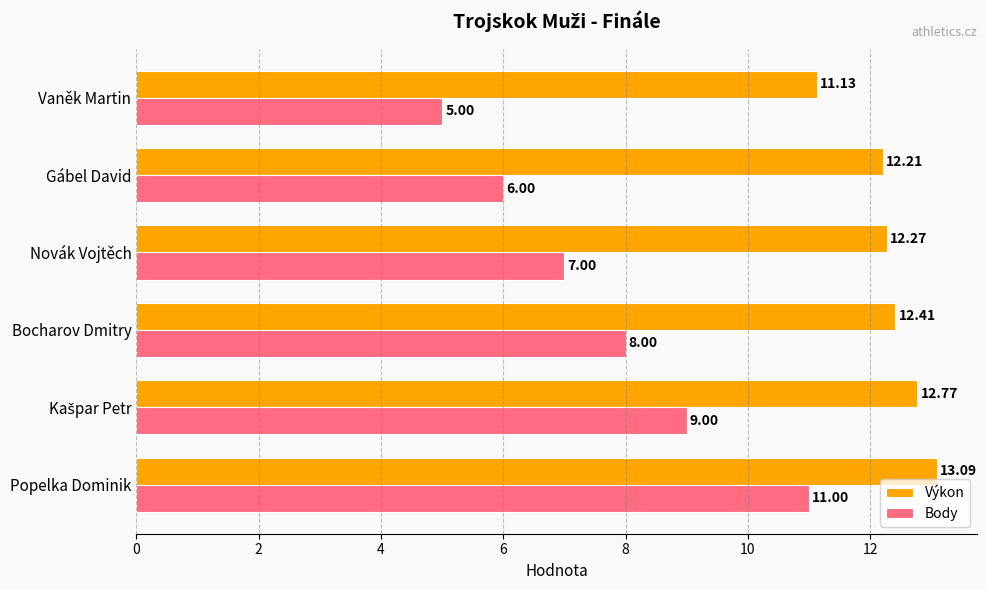

List the series in order of their peak value, highest first.

Výkon, Body